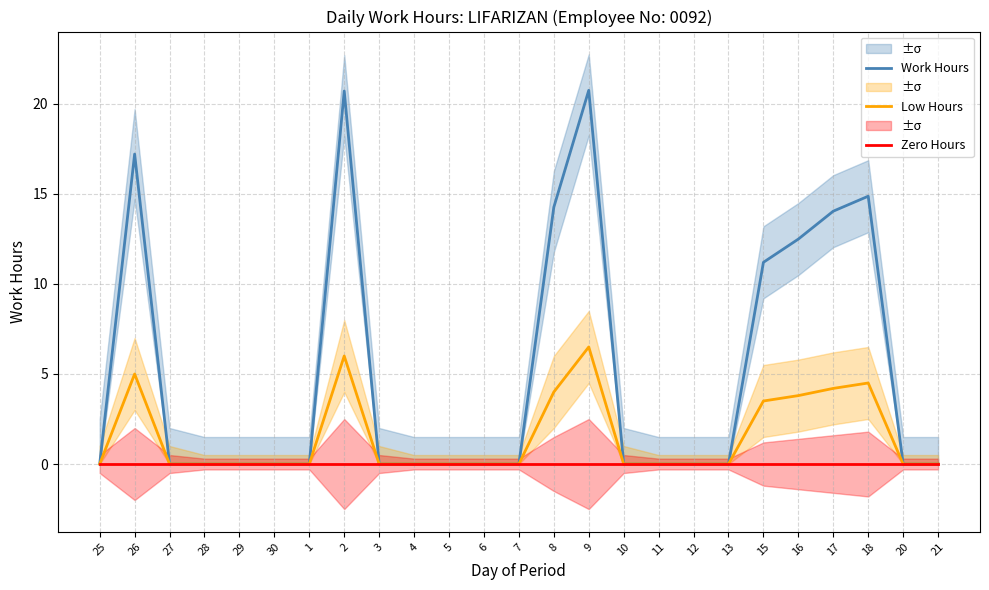

Reading left to right, extract all data points from this chart.

Work Hours: 25=0.0	26=17.2	27=0.0	28=0.0	29=0.0	30=0.0	1=0.0	2=20.7	3=0.0	4=0.0	5=0.0	6=0.0	7=0.0	8=14.3	9=20.8	10=0.0	11=0.0	12=0.0	13=0.0	15=11.2	16=12.5	17=14.0	18=14.9	20=0.0	21=0.0
Low Hours: 25=0.0	26=5.0	27=0.0	28=0.0	29=0.0	30=0.0	1=0.0	2=6.0	3=0.0	4=0.0	5=0.0	6=0.0	7=0.0	8=4.0	9=6.5	10=0.0	11=0.0	12=0.0	13=0.0	15=3.5	16=3.8	17=4.2	18=4.5	20=0.0	21=0.0
Zero Hours: 25=0.0	26=0.0	27=0.0	28=0.0	29=0.0	30=0.0	1=0.0	2=0.0	3=0.0	4=0.0	5=0.0	6=0.0	7=0.0	8=0.0	9=0.0	10=0.0	11=0.0	12=0.0	13=0.0	15=0.0	16=0.0	17=0.0	18=0.0	20=0.0	21=0.0